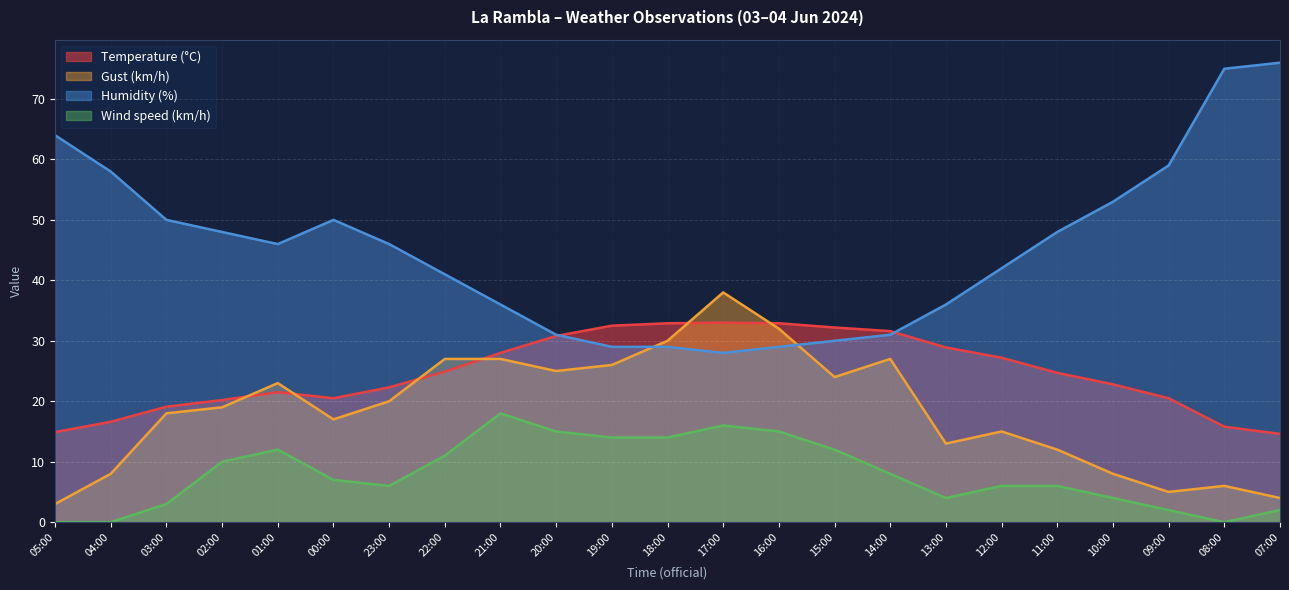

Between 10:00 and 09:00, which series saw the biggest shift?

Humidity (%)